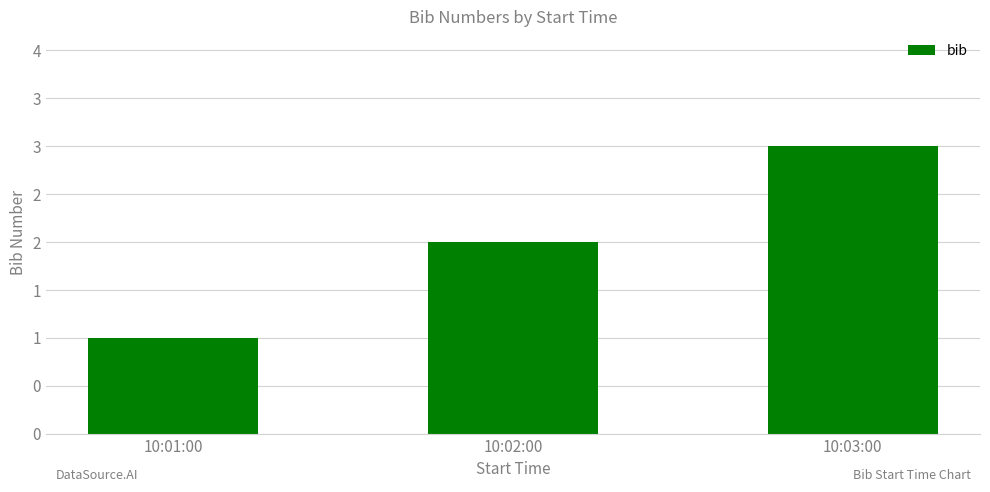

The chart shows a value of 0 at 10:01:00. True or false?

False